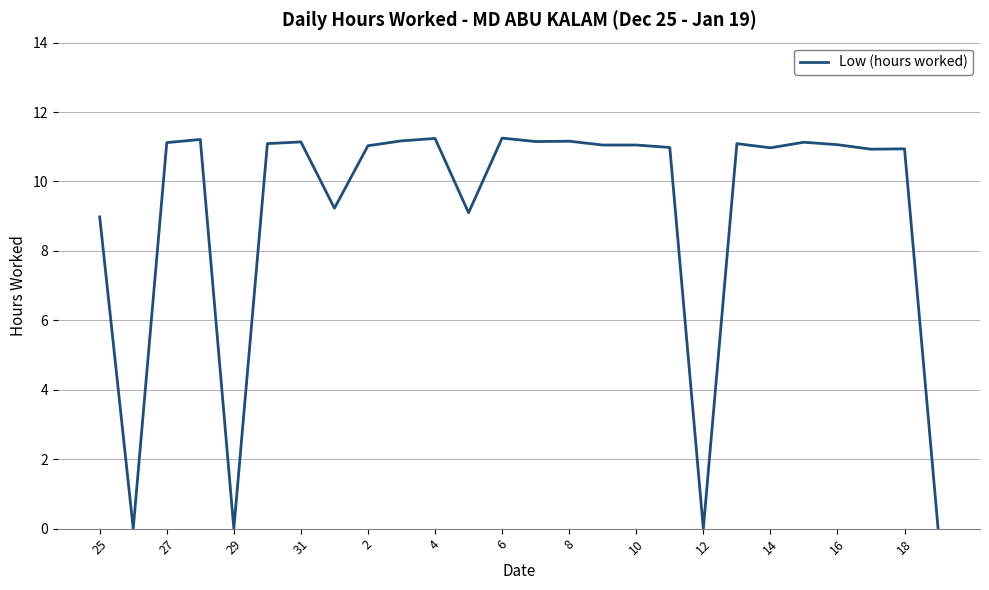

Is it true that the value at 10 is 2.7?

False